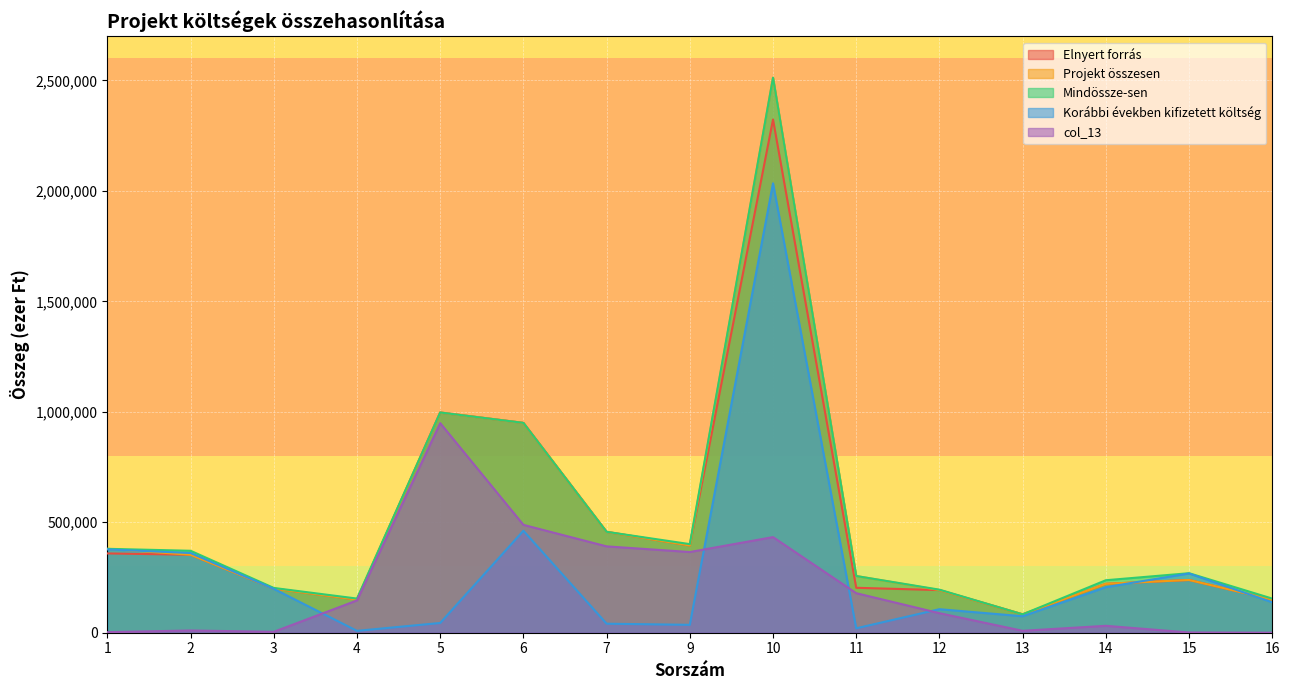

How many interior local valleys does the col_13 series have?

3